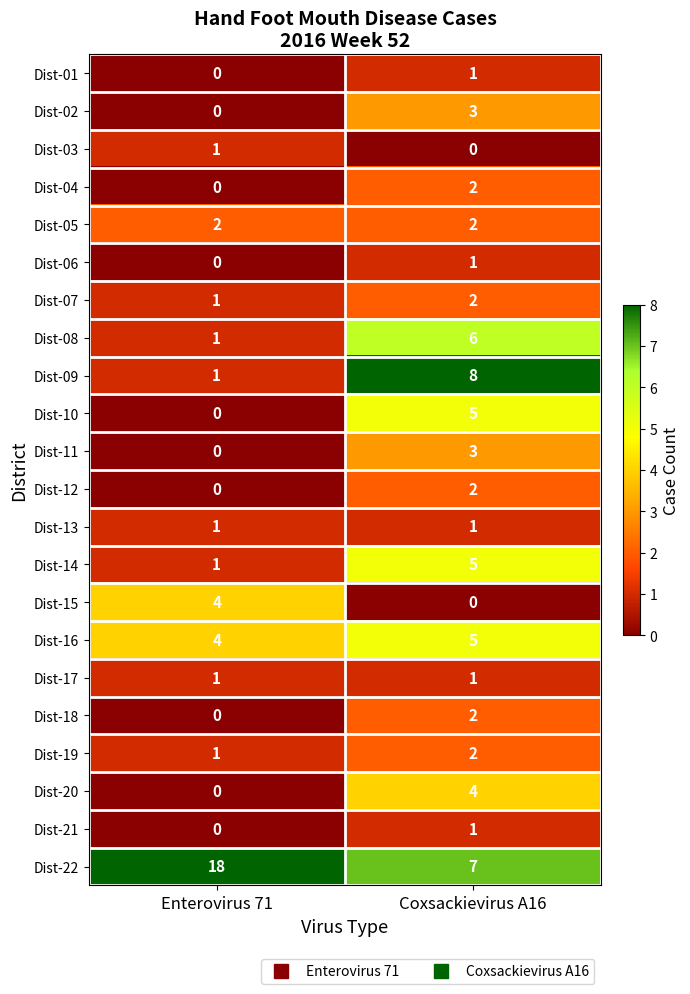

Between Enterovirus 71 and Coxsackievirus A16, which series saw the biggest shift?

Dist-22